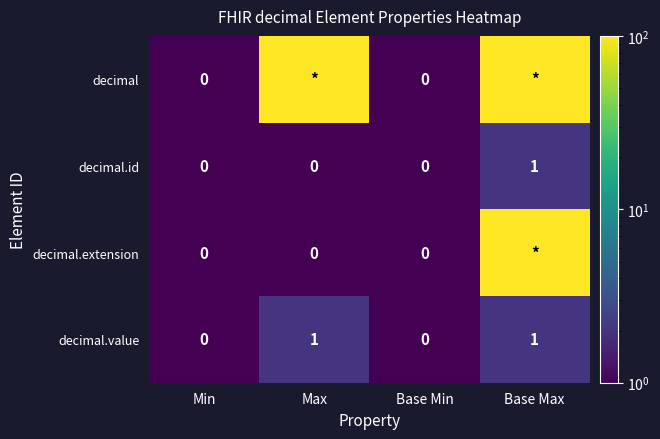

How many decimal.value values are between 0 and 1?

4